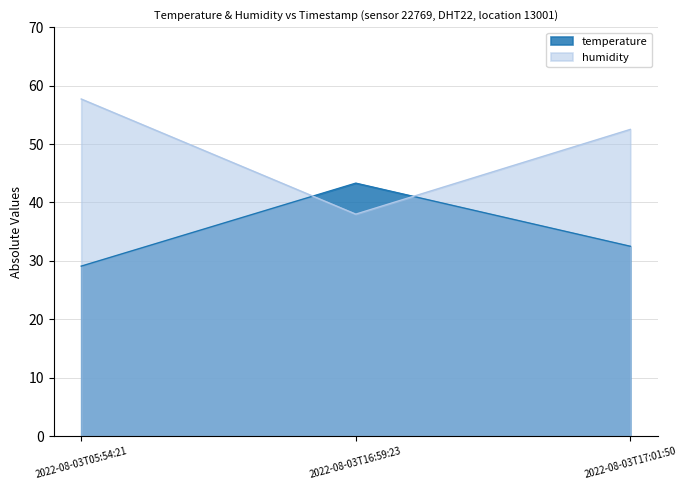

How many values in the humidity series exceed 52?

2